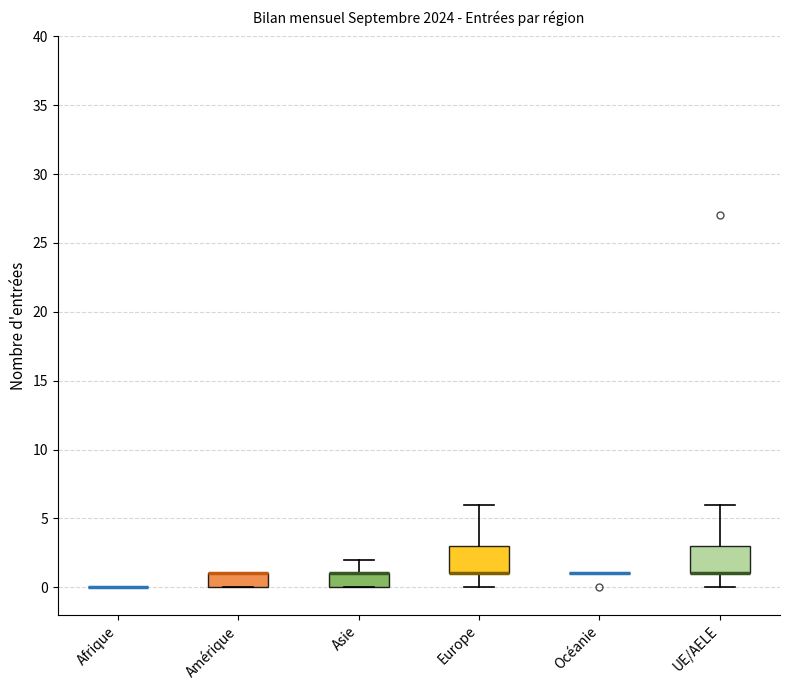

Reading left to right, read every box against the y-axis: the position of its median line, the range the box covers, and the ends of its whiskers. The values are not printed on the chart, so give them approximately, as read against the axis.

Afrique: box collapsed to a line at 0, whiskers 0 to 0
Amérique: median 1 (drawn on the box's upper edge), box 0 to 1, whiskers 0 to 1
Asie: median 1 (drawn on the box's upper edge), box 0 to 1, whiskers 0 to 2
Europe: median 1 (drawn on the box's lower edge), box 1 to 3, whiskers 0 to 6
Océanie: box collapsed to a line at 1, whiskers 1 to 1
UE/AELE: median 1 (drawn on the box's lower edge), box 1 to 3, whiskers 0 to 6